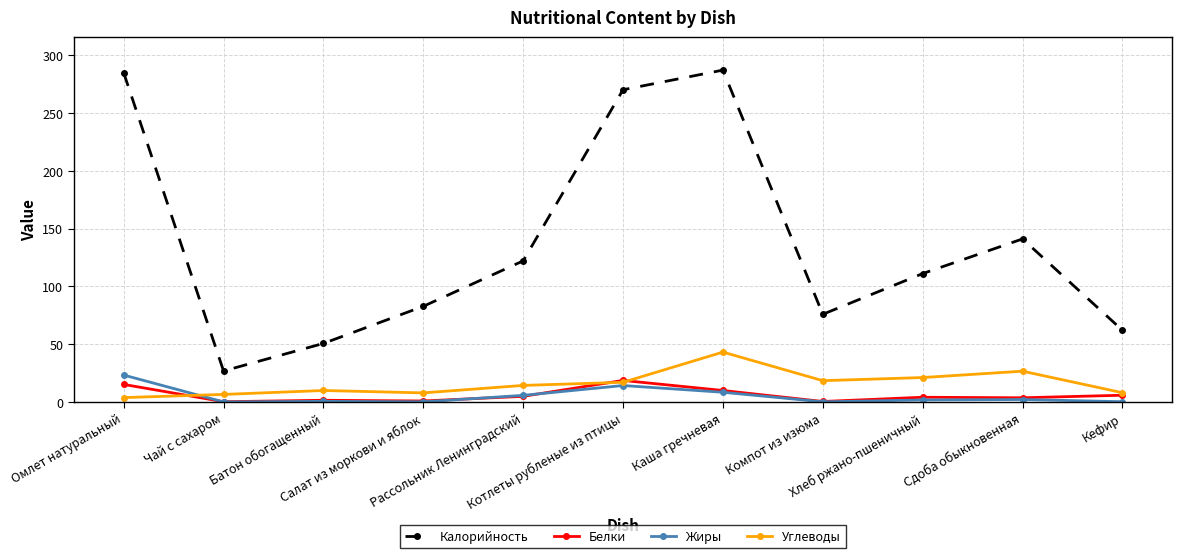

At how many categories does at least one series exceed 90?

6